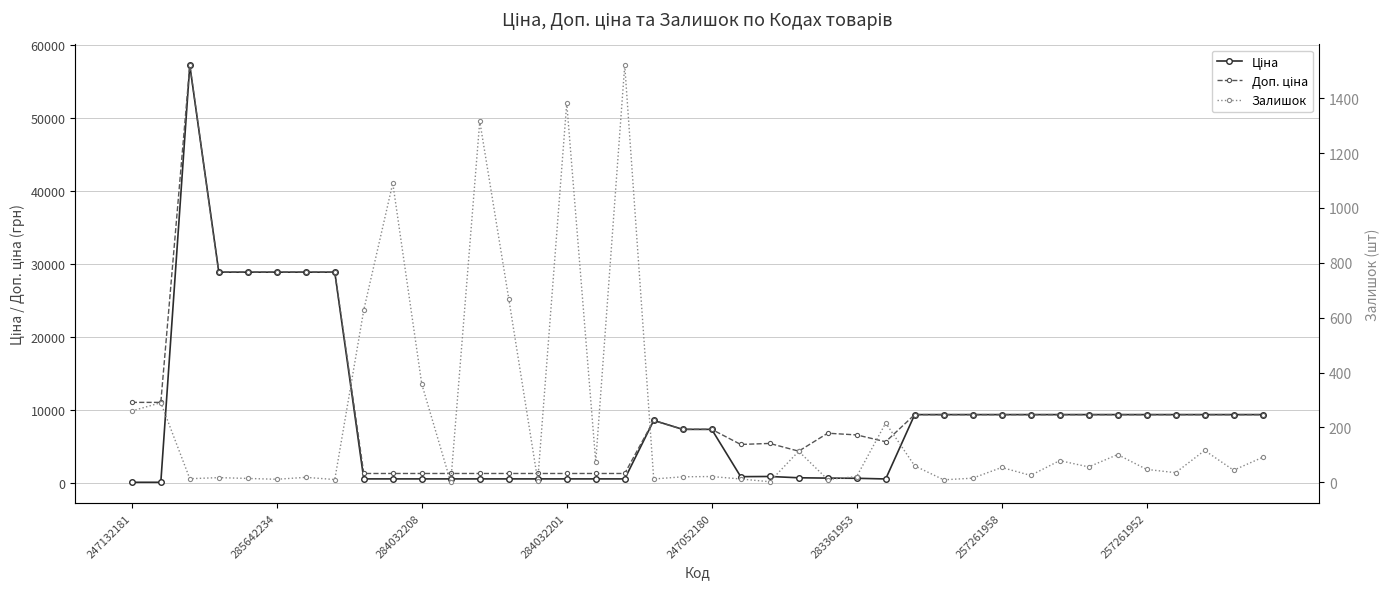

How many distinct data groups are displayed?

3